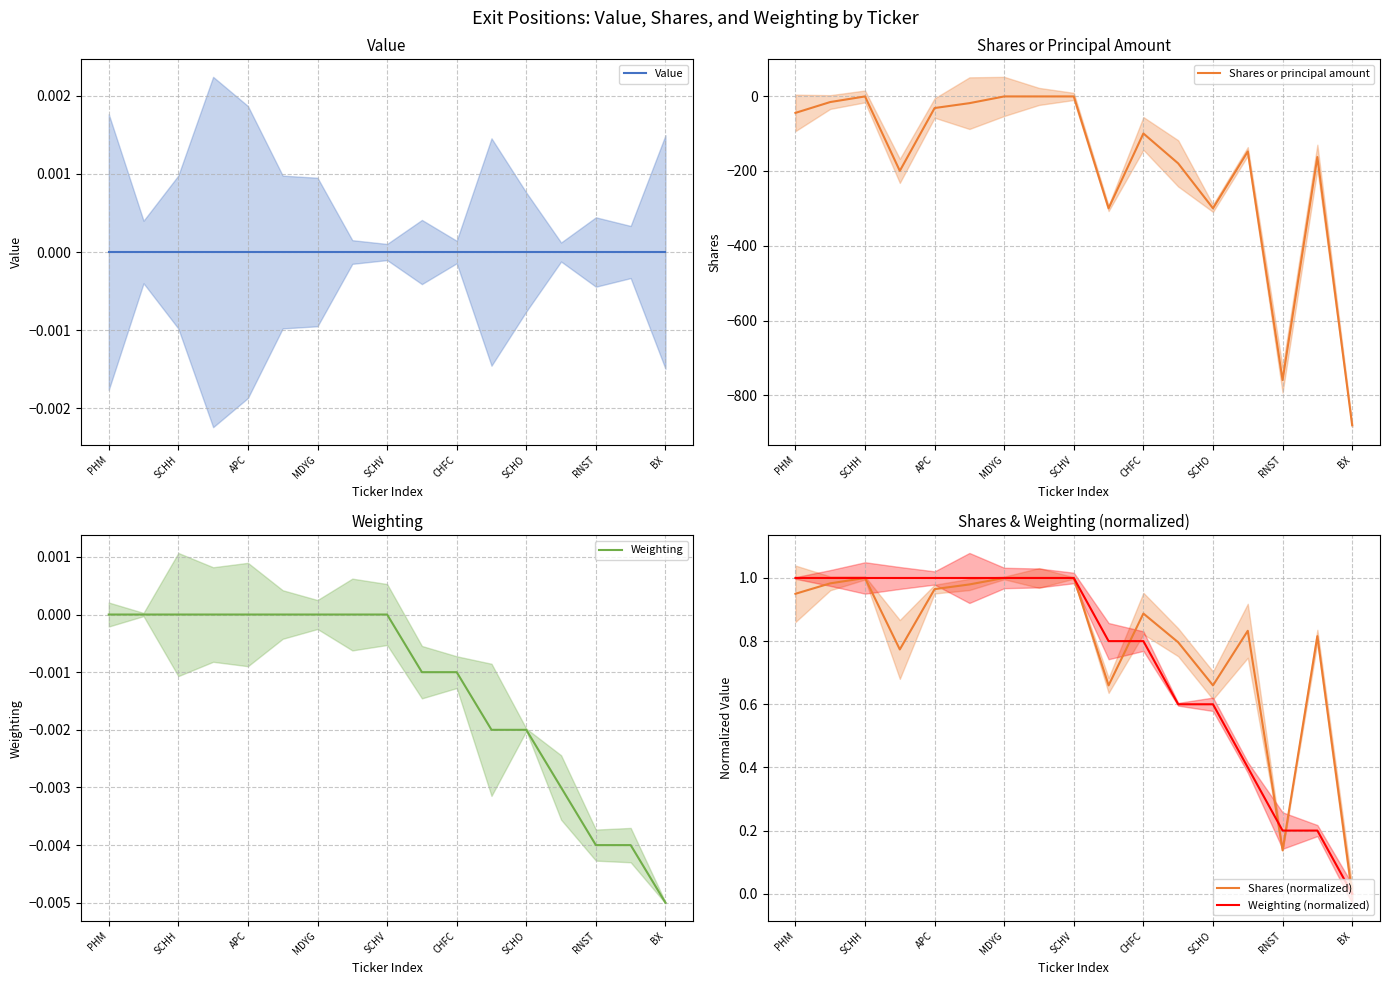

Is this an area chart (filled region under the line)?

No